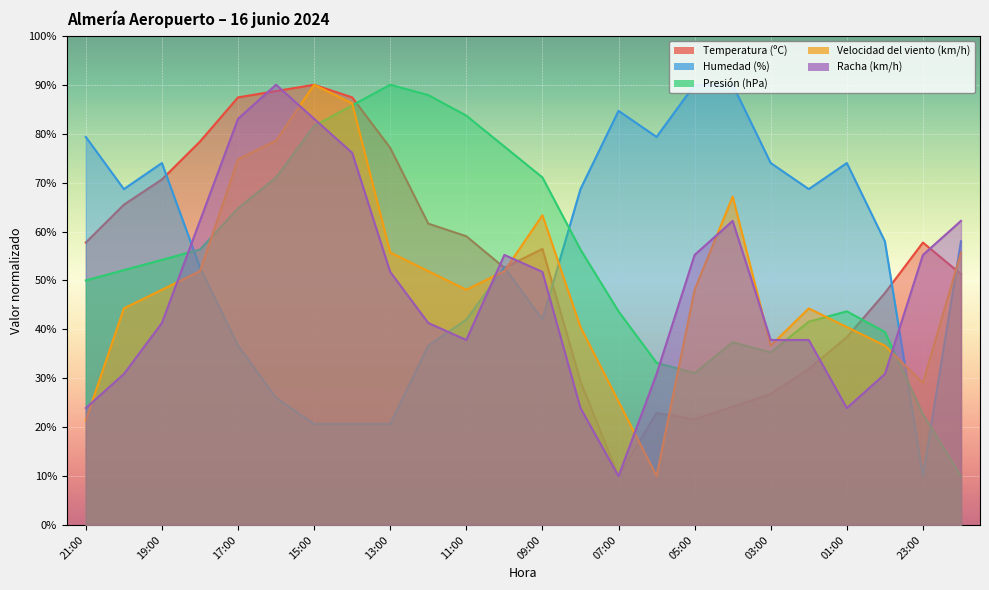

What is the total value across all series at 12:00?

279.4